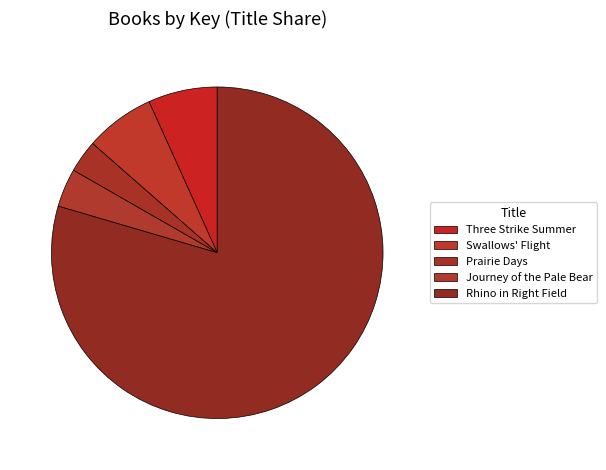

Which category accounts for the majority?

Rhino in Right Field